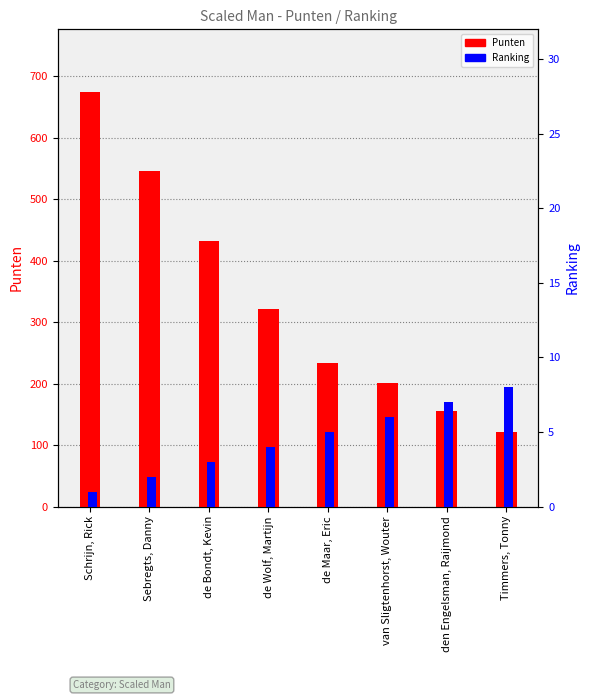

What is the difference between the maximum and minimum values in the Ranking series?

7